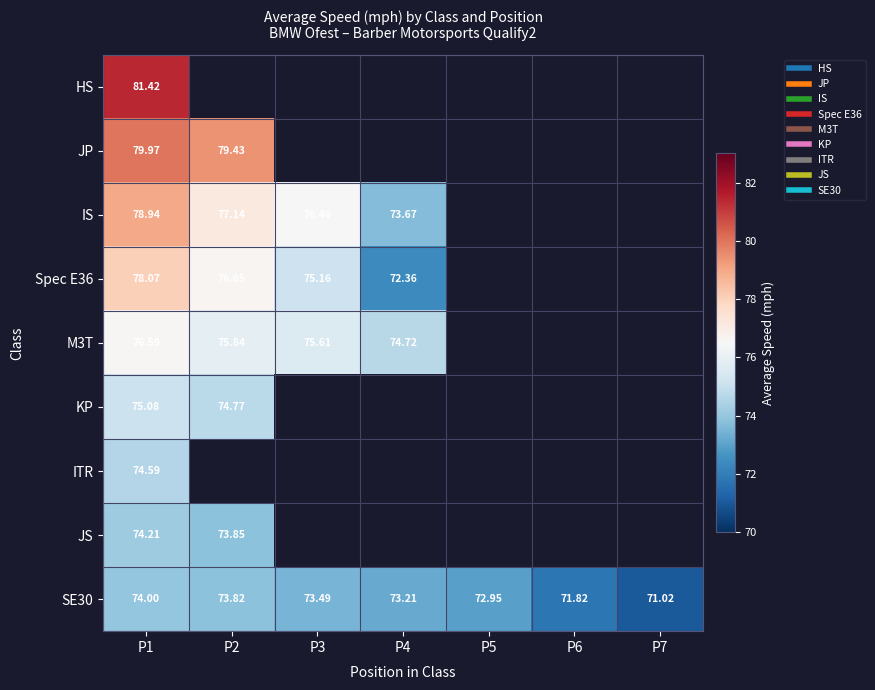

What is the maximum value for M3T?

76.6